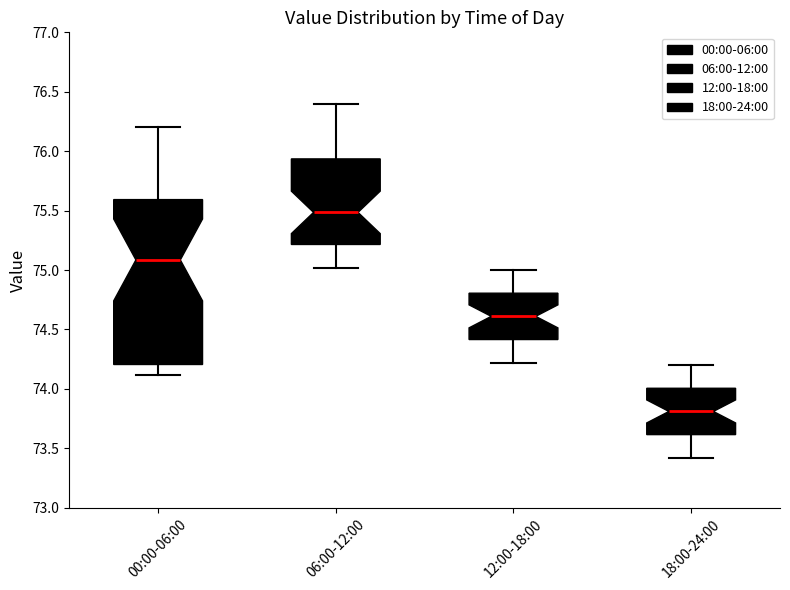

Which box's median line is the lowest?

18:00-24:00